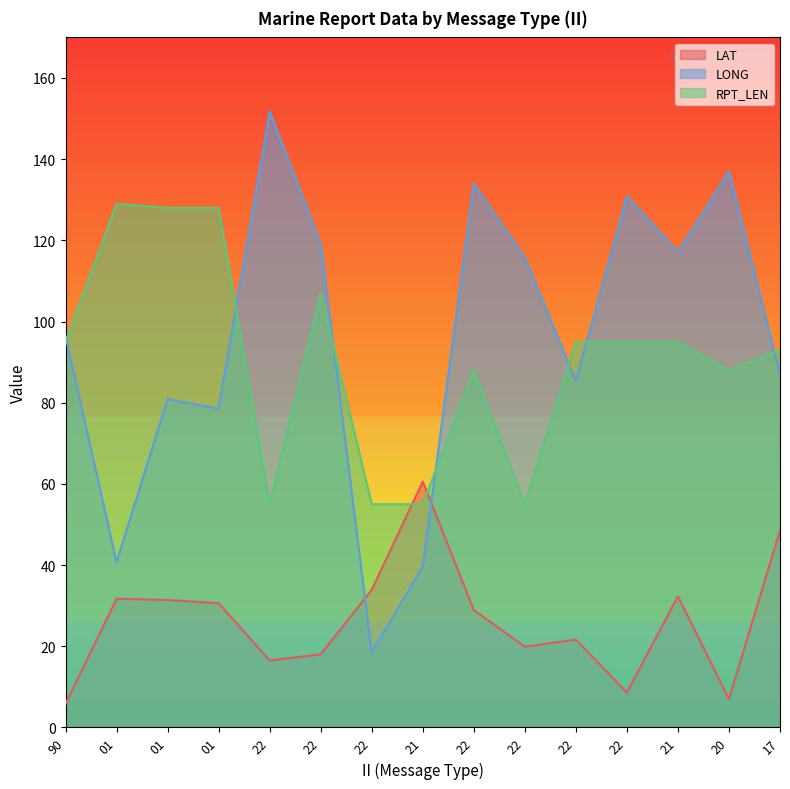

What is the value of the RPT_LEN point at the 10th from the left?

55.0